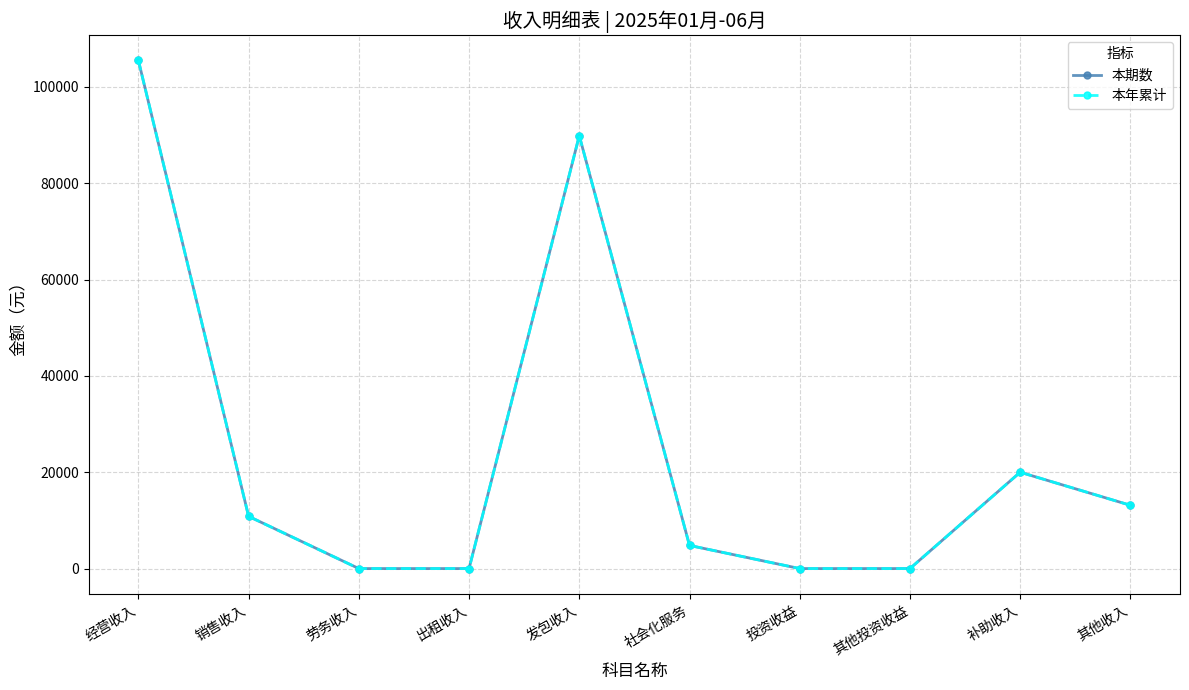

Is this an area chart (filled region under the line)?

No